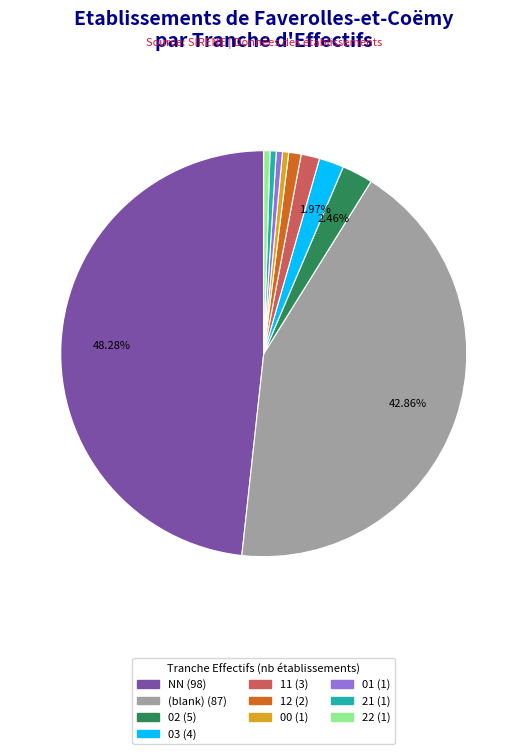

Does any single category account for the majority?

No